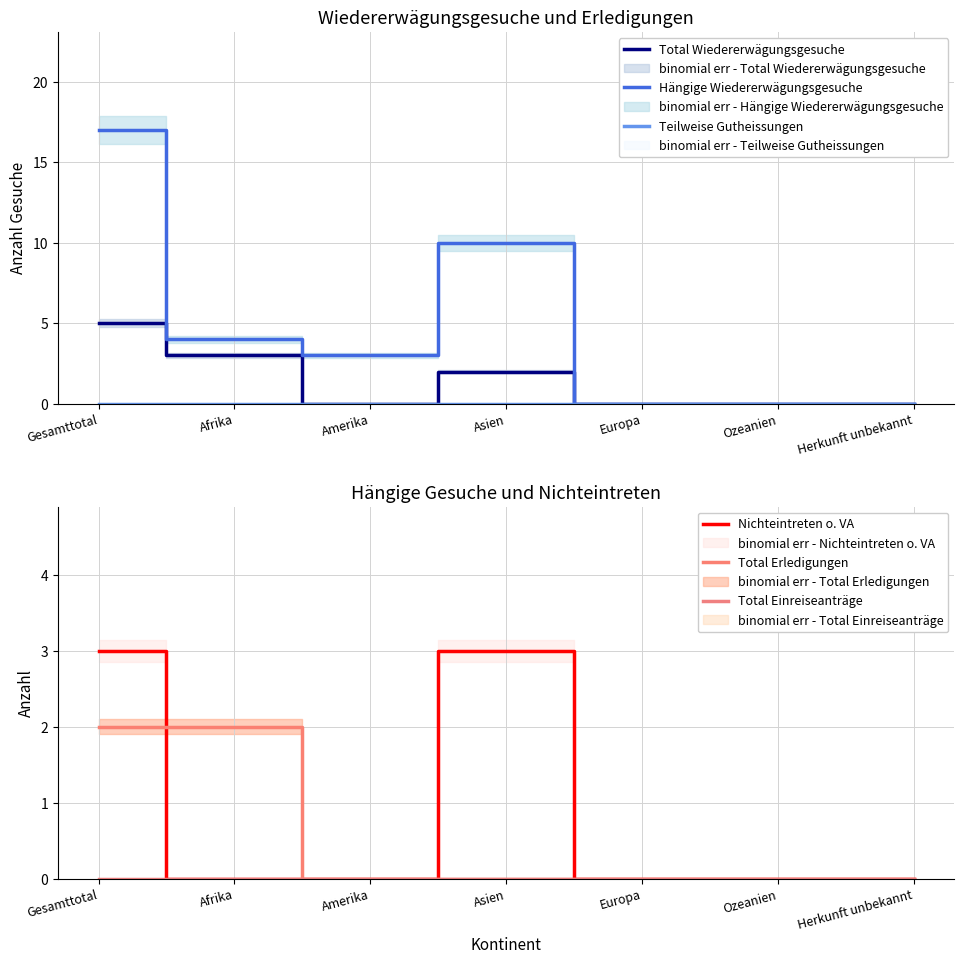

At which label does Hängige Wiedererwägungsgesuche reach its minimum?

Europa